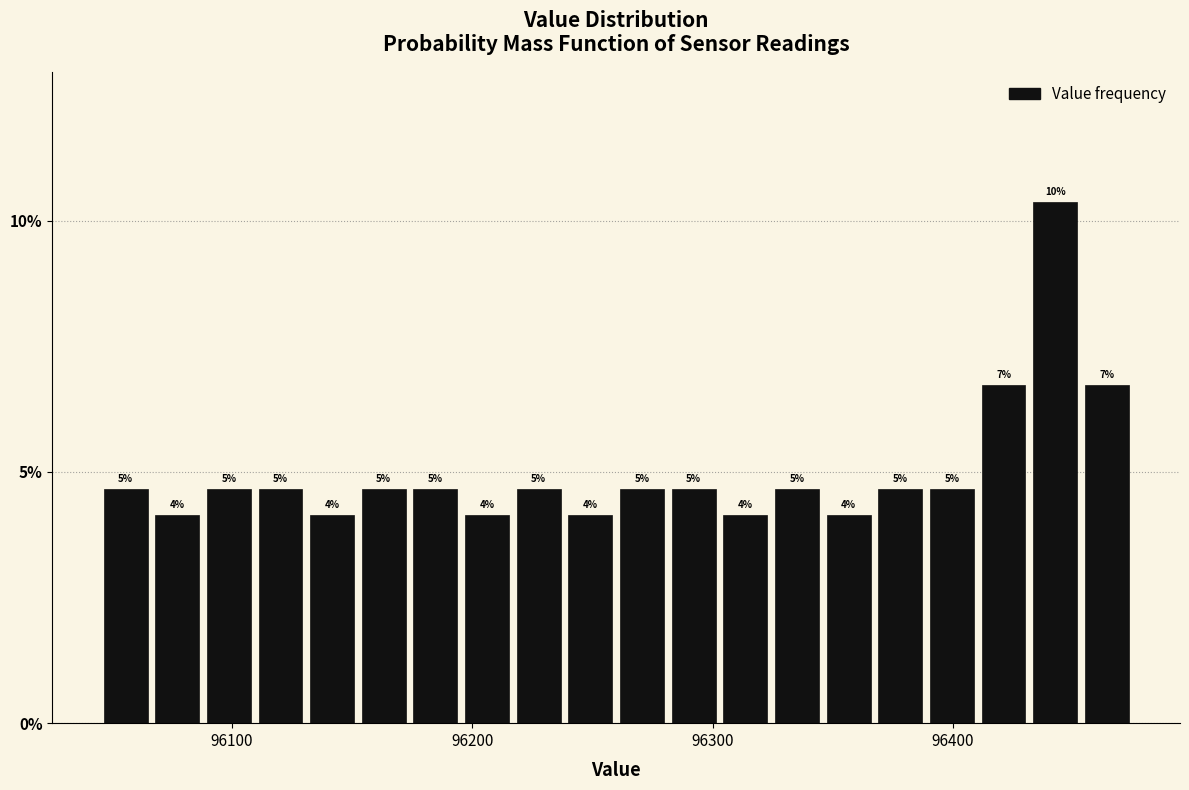

Around what value on the x-axis is the tallest bar? Give the approximate position of its centre, as read against the axis.

96440